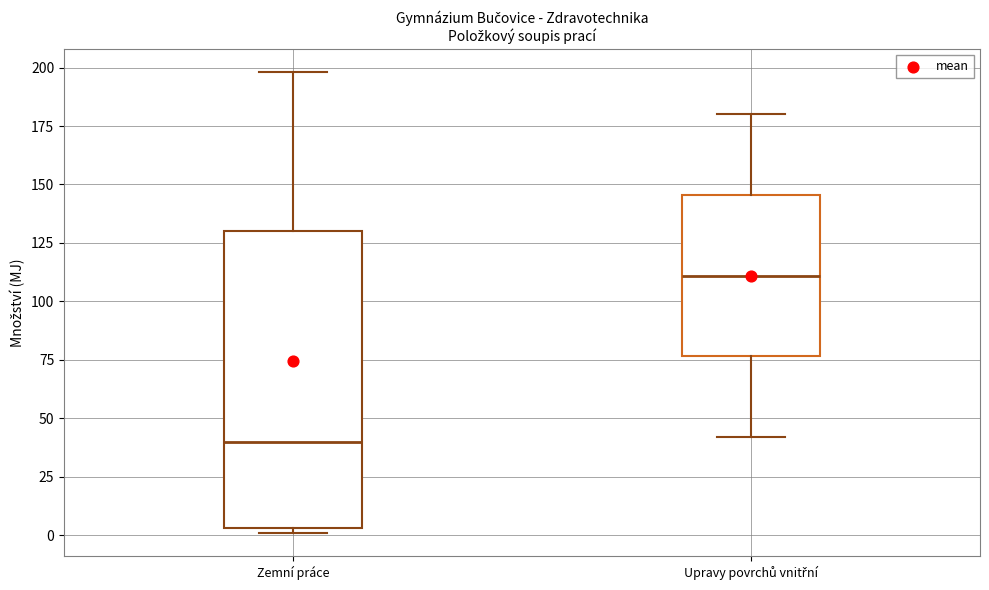

Comparing the boxes themselves (not the whiskers), which one is the tallest?

Zemní práce